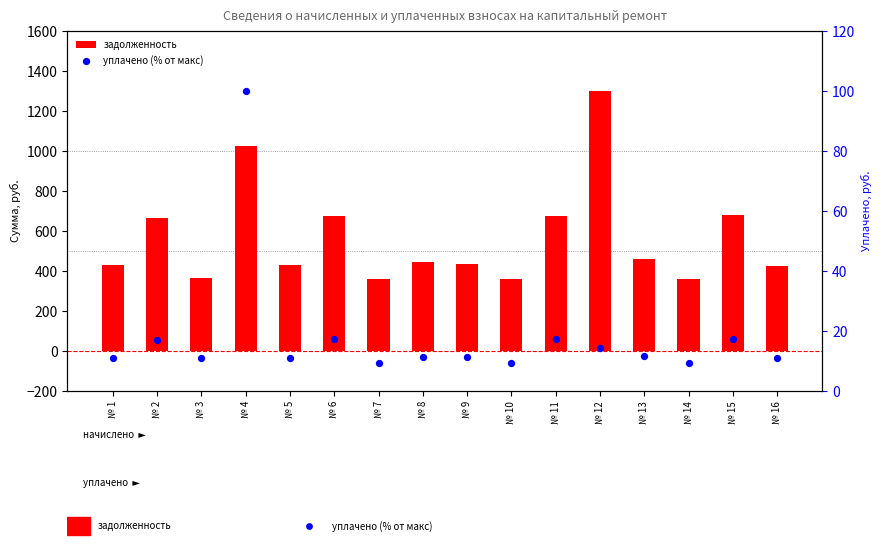

Which series has the widest spread of Y values?

задолженность